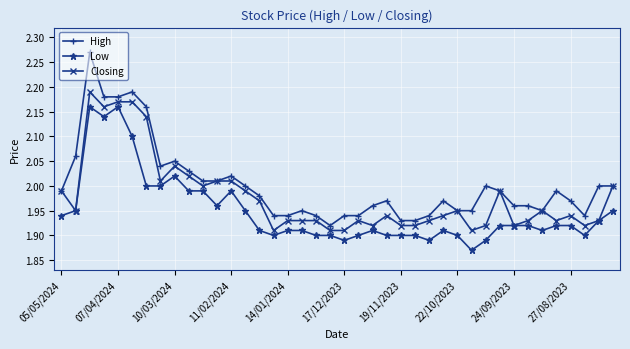

Rank the series by their maximum value, from lowest to highest.

Low, Closing, High